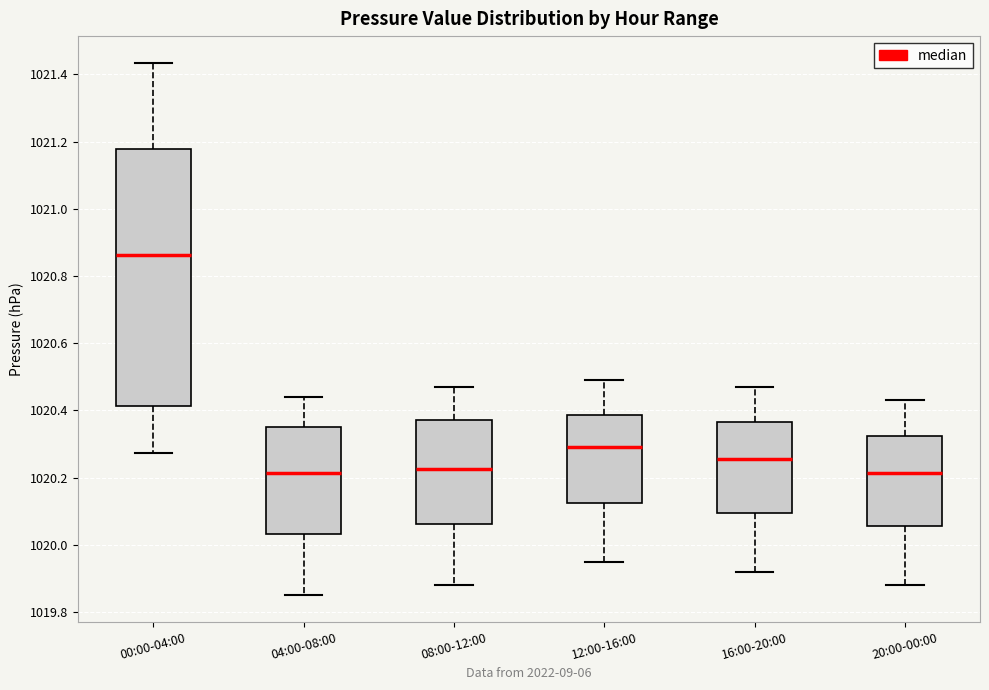

Which box has the highest median line?

00:00-04:00